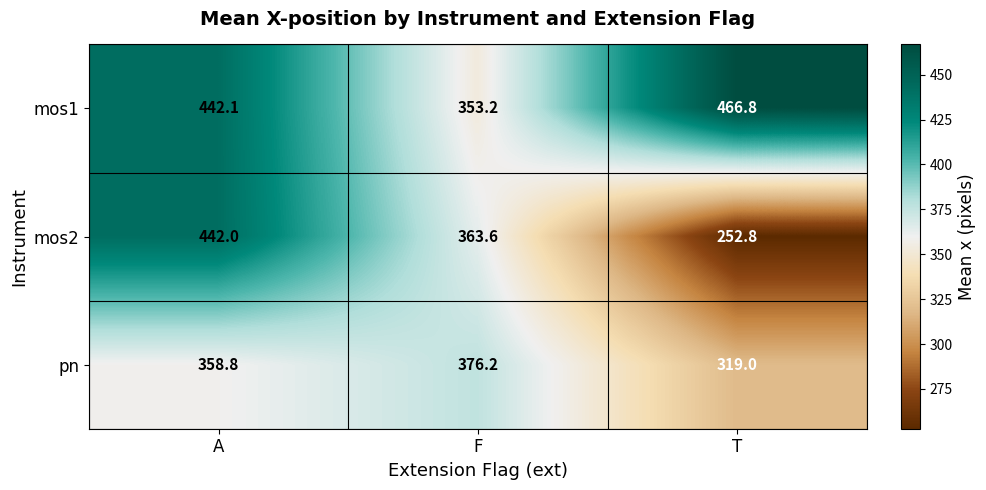

Which label corresponds to the largest value in the chart?

T